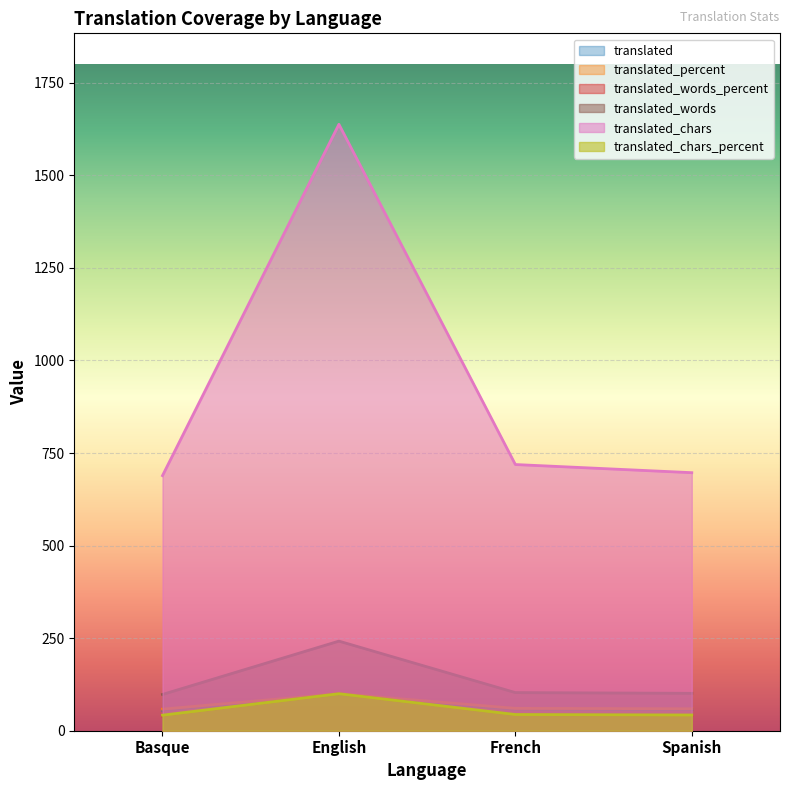

Read the translated_chars value at French.

719.0